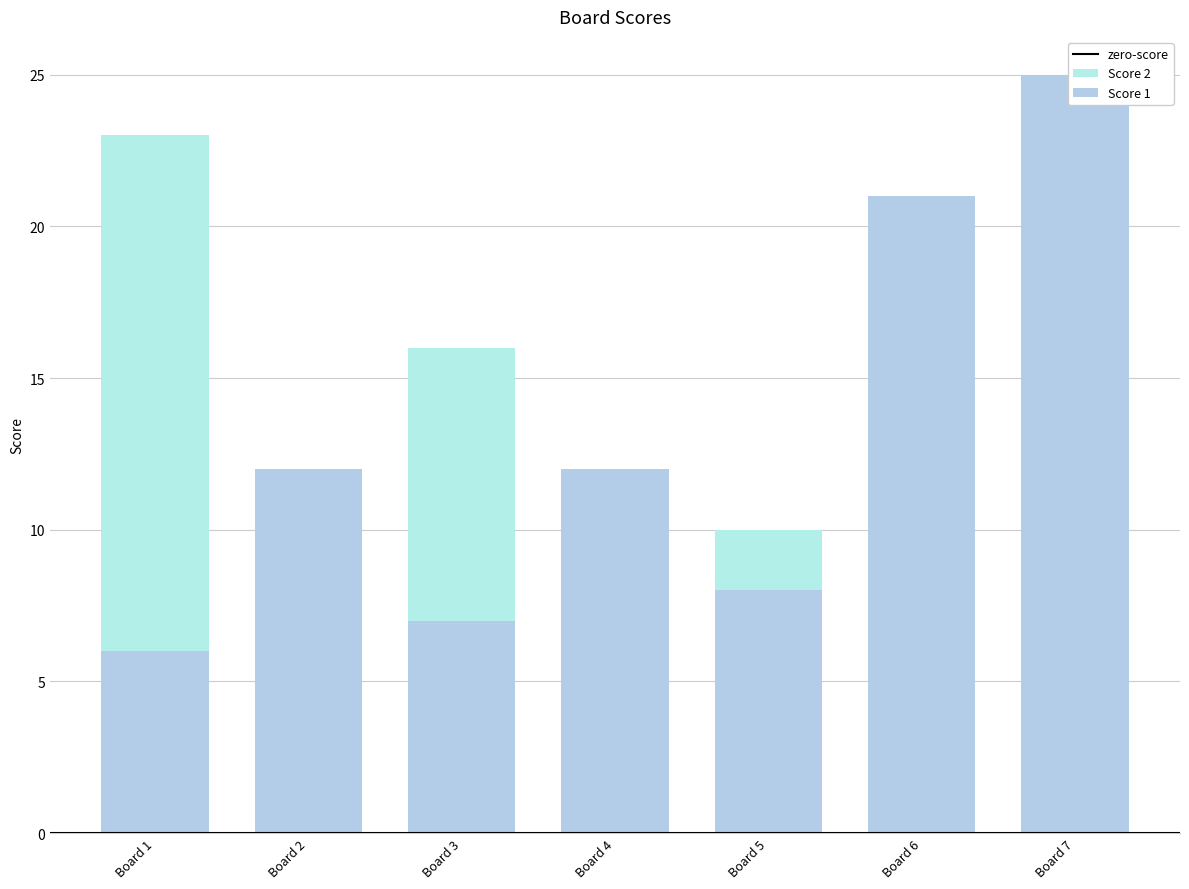

How many groups of bars are there?

7